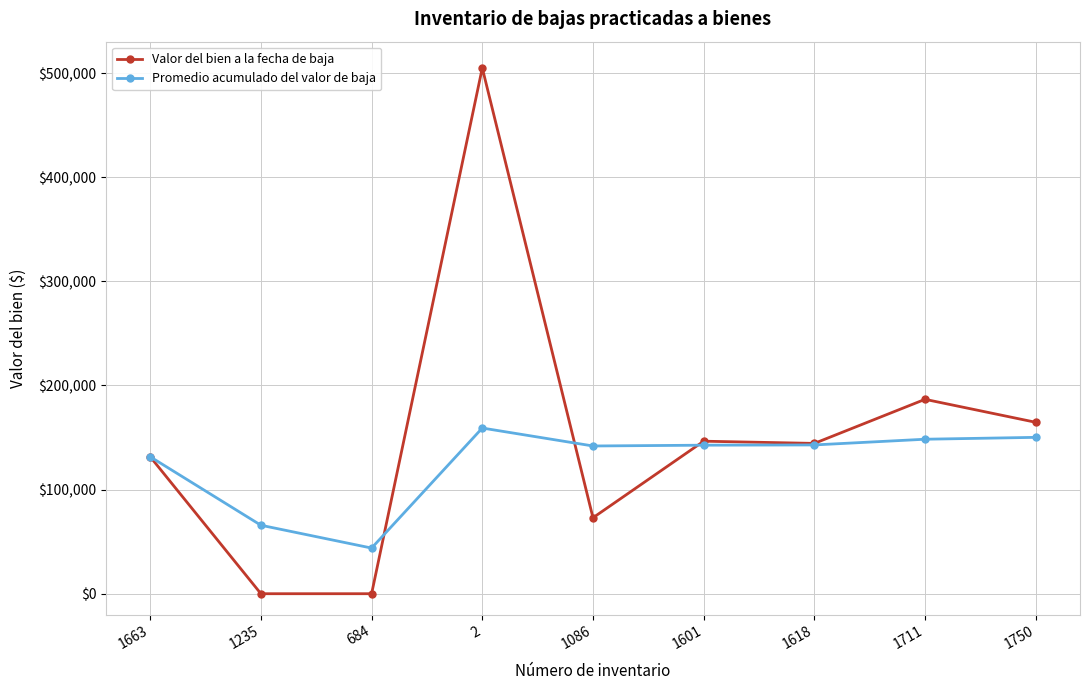

What is the label of the 8th point from the right?

1235